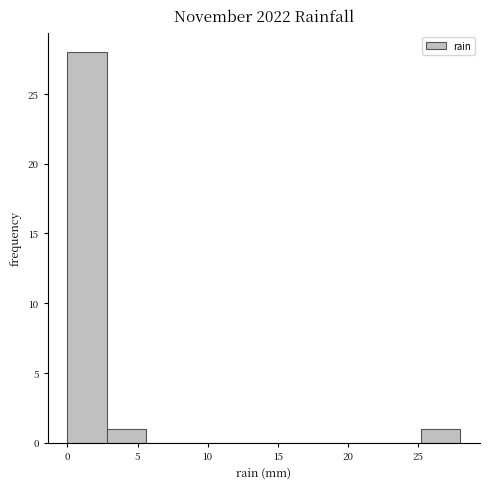

Reading left to right, list every bar in this chart as the range it spans on the x-axis followed by its height. Neither the bar edges nor the heights are printed on the chart, so give them approximately, as read against the axes.

0.0 to 2.8: 28
2.8 to 5.6: 1
5.6 to 8.4: 0
8.4 to 11.2: 0
11.2 to 14.0: 0
14.0 to 16.8: 0
16.8 to 19.6: 0
19.6 to 22.4: 0
22.4 to 25.2: 0
25.2 to 28.0: 1